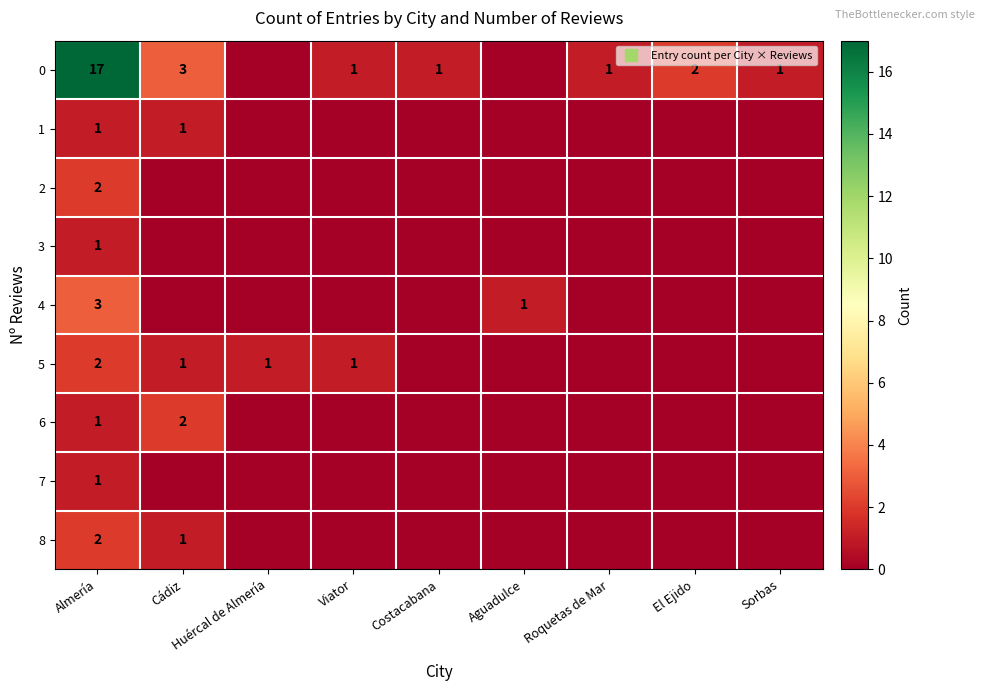

How many data points in 0 are less than 1?

2